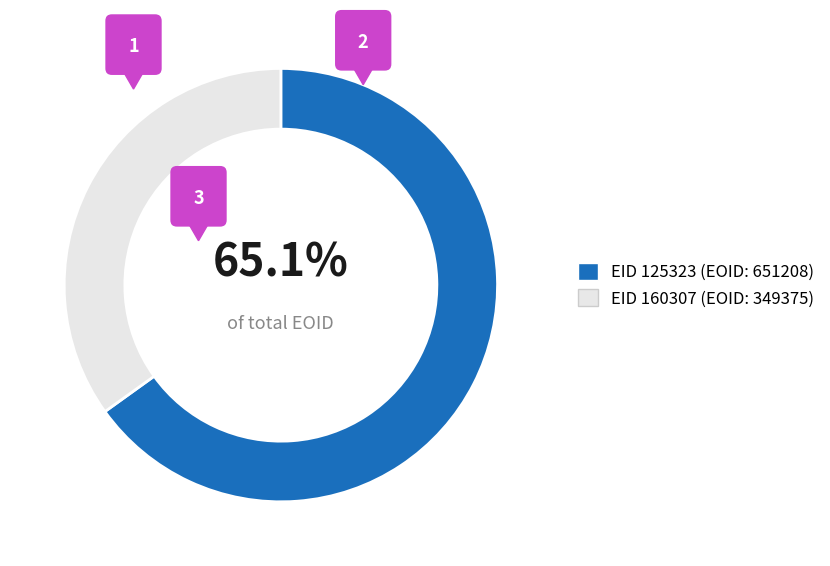

How many segments does this pie chart have?

2